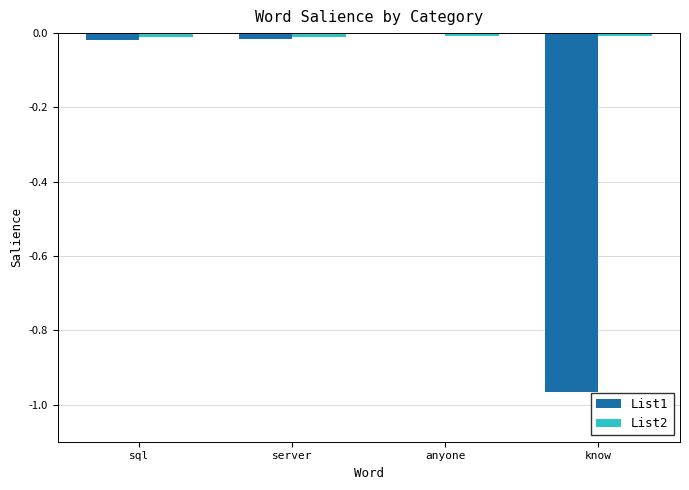

What is the minimum value for List1?

-1.0